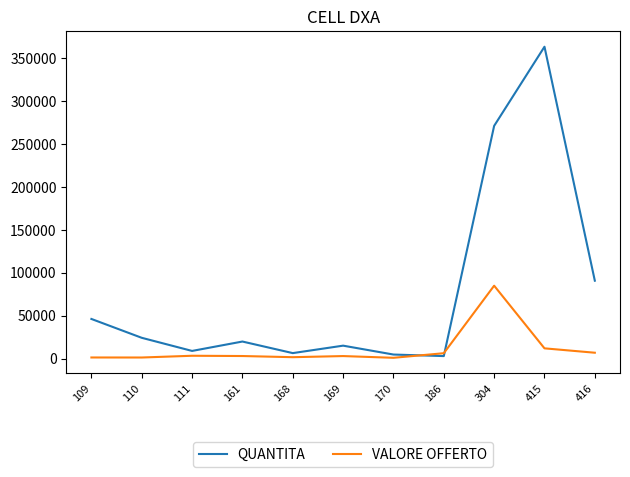

What is the difference between the QUANTITA values at 170 and 415?

358809.0